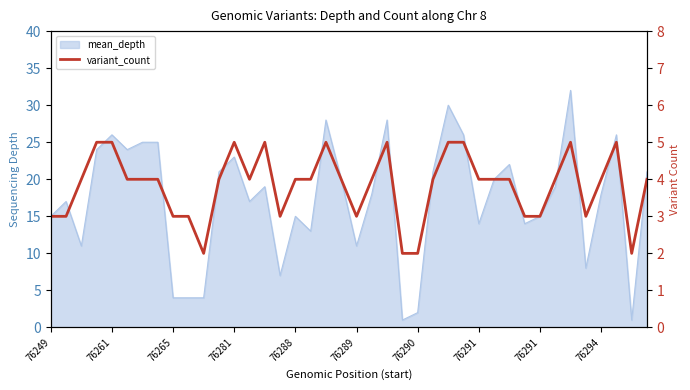

Count the number of values greater than 4.

10